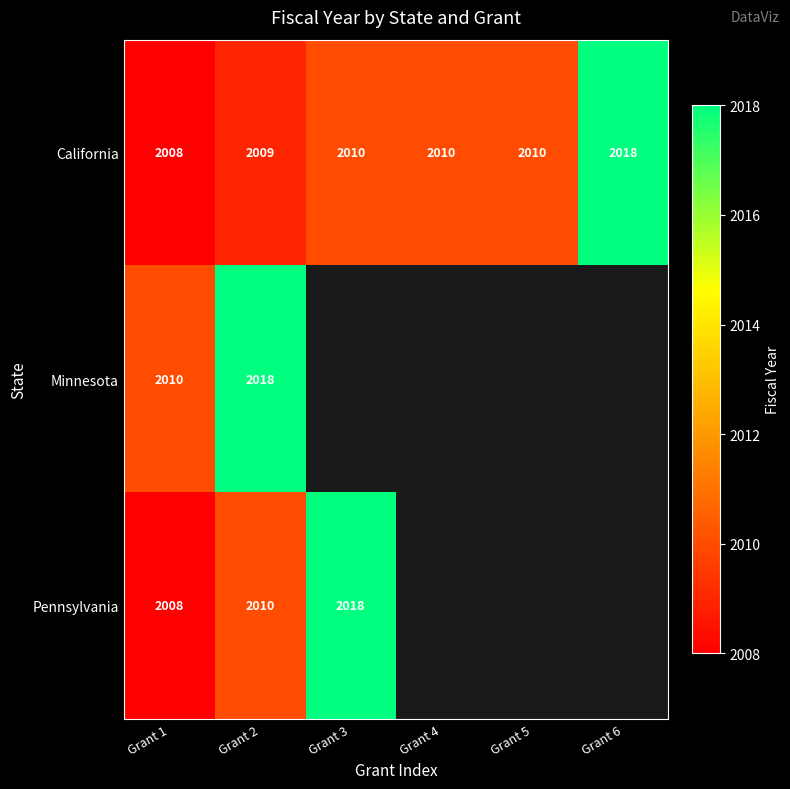

The value of California at Grant 2 is 3384.0. True or false?

False